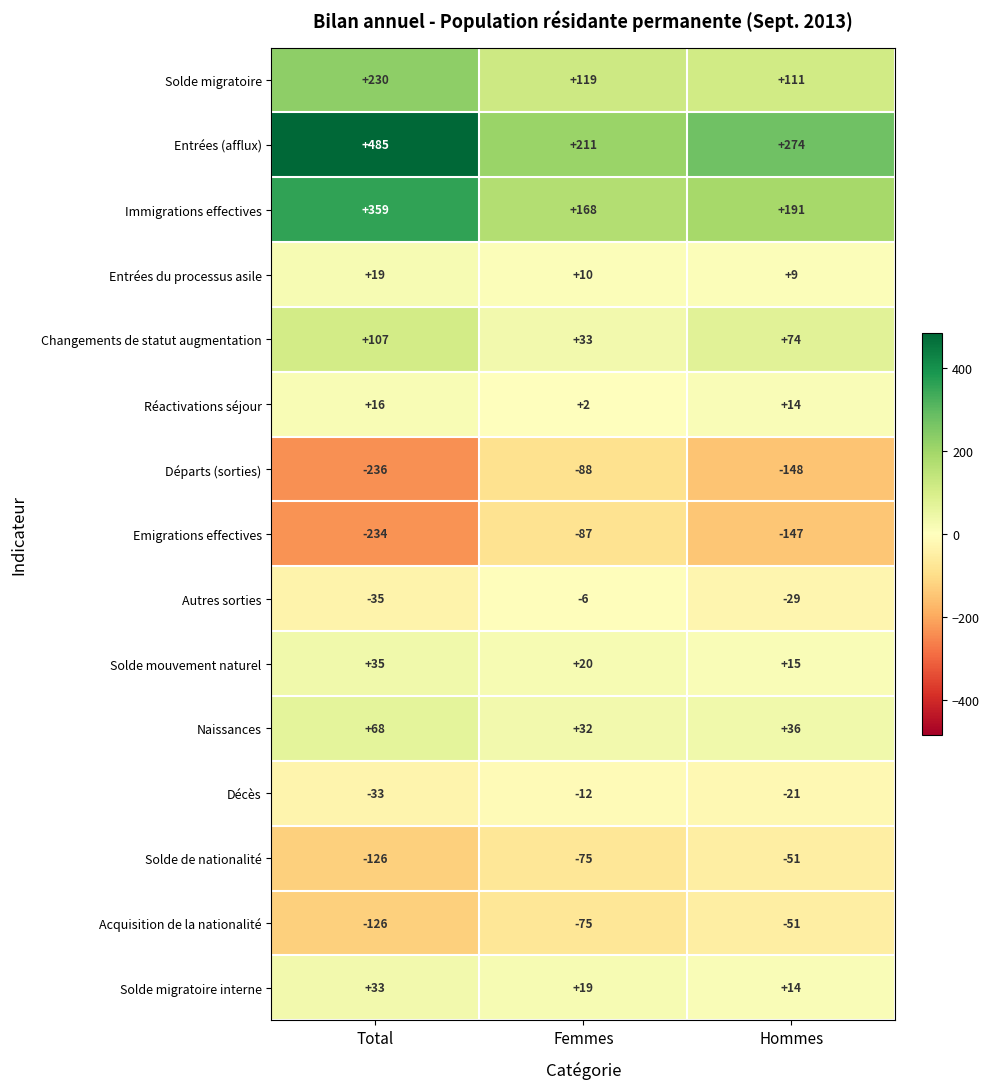

The value of Réactivations séjour at Hommes is 14. True or false?

True